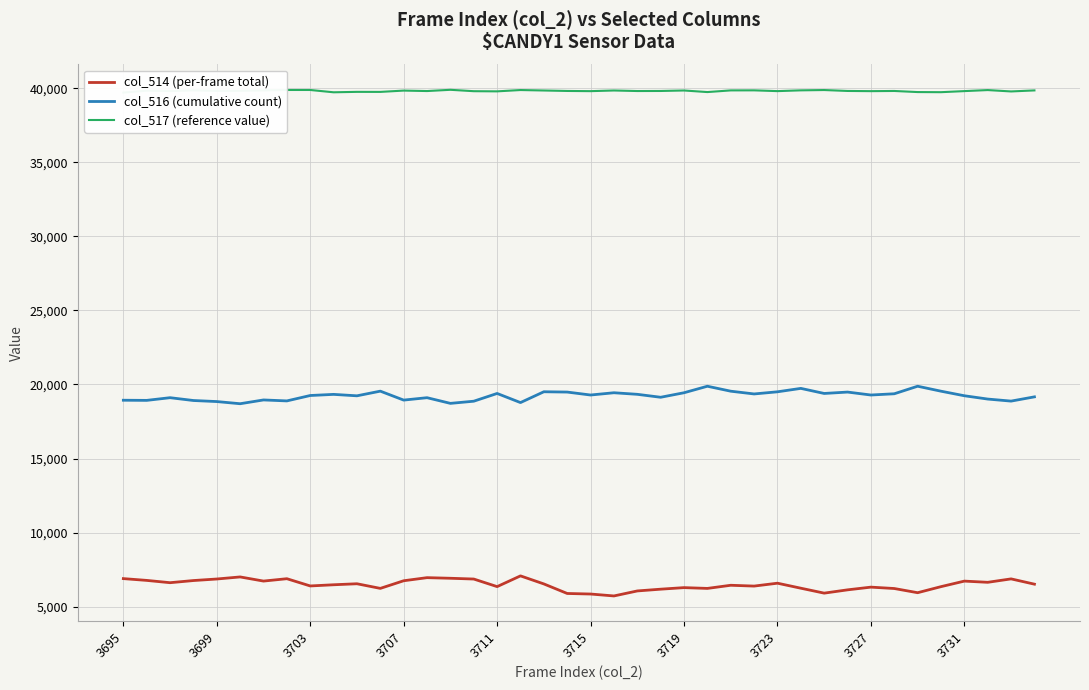

What is the difference between the second highest and second lowest values in the col_516 (cumulative count) series?

1157